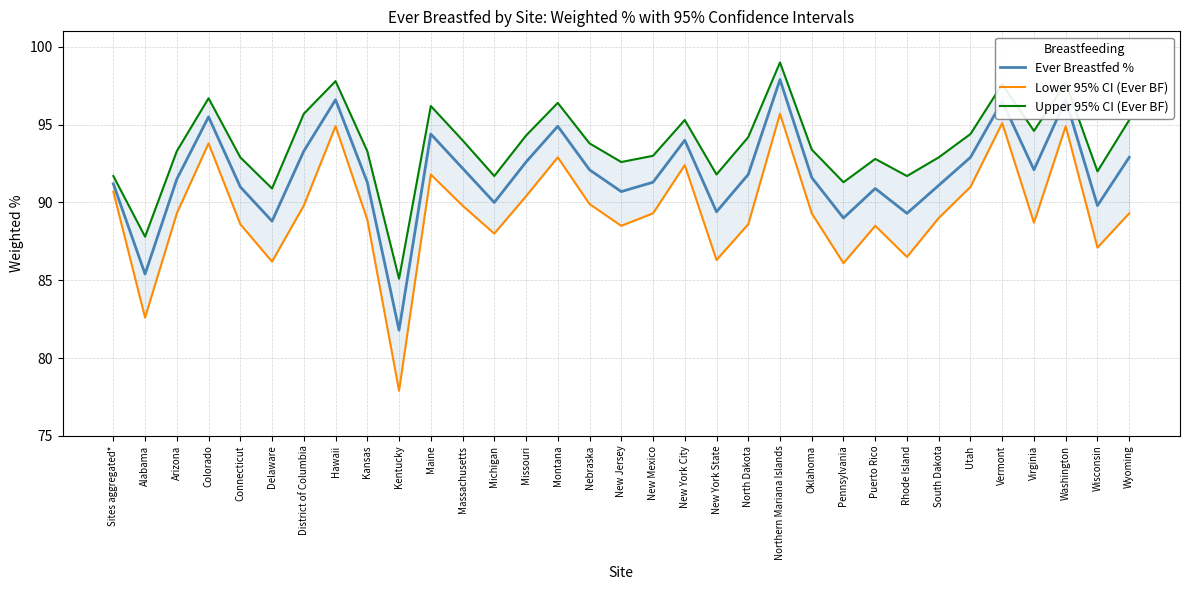

List the labels in order of Lower 95% CI (Ever BF) value, smallest first.

Kentucky, Alabama, Pennsylvania, Delaware, New York State, Rhode Island, Wisconsin, Michigan, New Jersey, Puerto Rico, Connecticut, North Dakota, Virginia, Kansas, South Dakota, Arizona, New Mexico, Oklahoma, Wyoming, District of Columbia, Massachusetts, Nebraska, Missouri, Sites aggregated*, Utah, Maine, New York City, Montana, Colorado, Hawaii, Washington, Vermont, Northern Mariana Islands